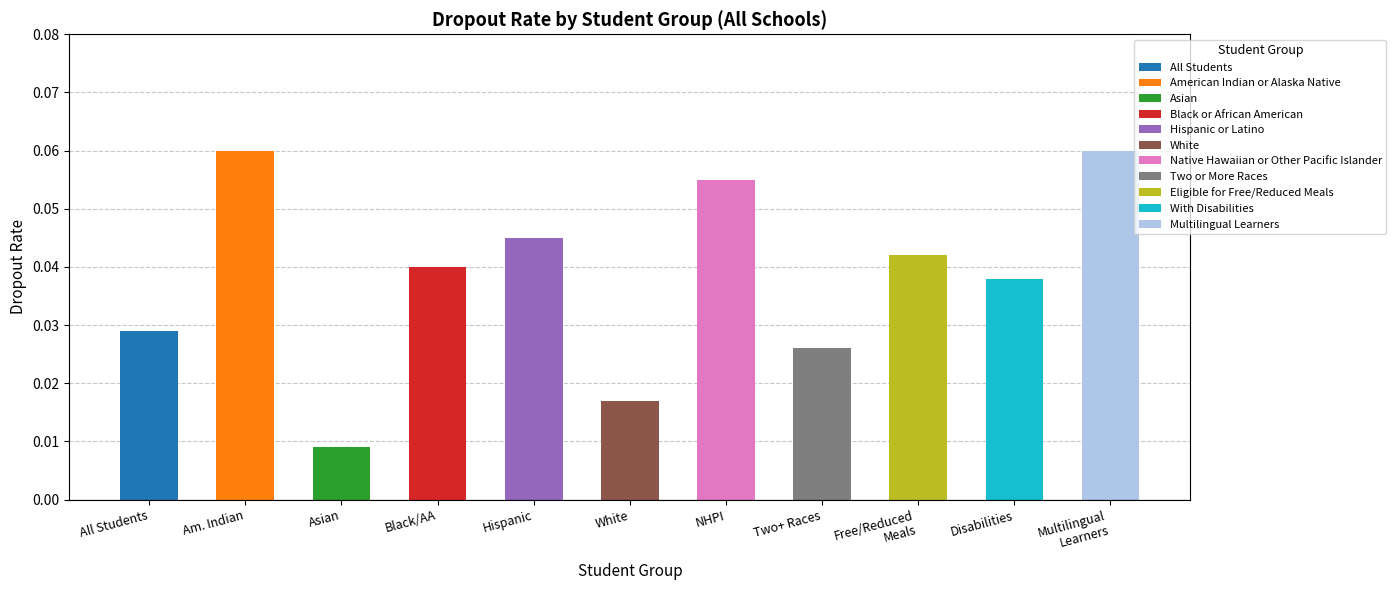

Reading left to right, what are all the values shown in this chart?

All Students=0.0	American Indian or Alaska Native=0.1	Asian=0.0	Black or African American=0.0	Hispanic or Latino=0.0	White=0.0	Native Hawaiian or Other Pacific Islander=0.1	Two or More Races=0.0	Eligible for Free/Reduced Meals=0.0	With Disabilities=0.0	Multilingual Learners=0.1